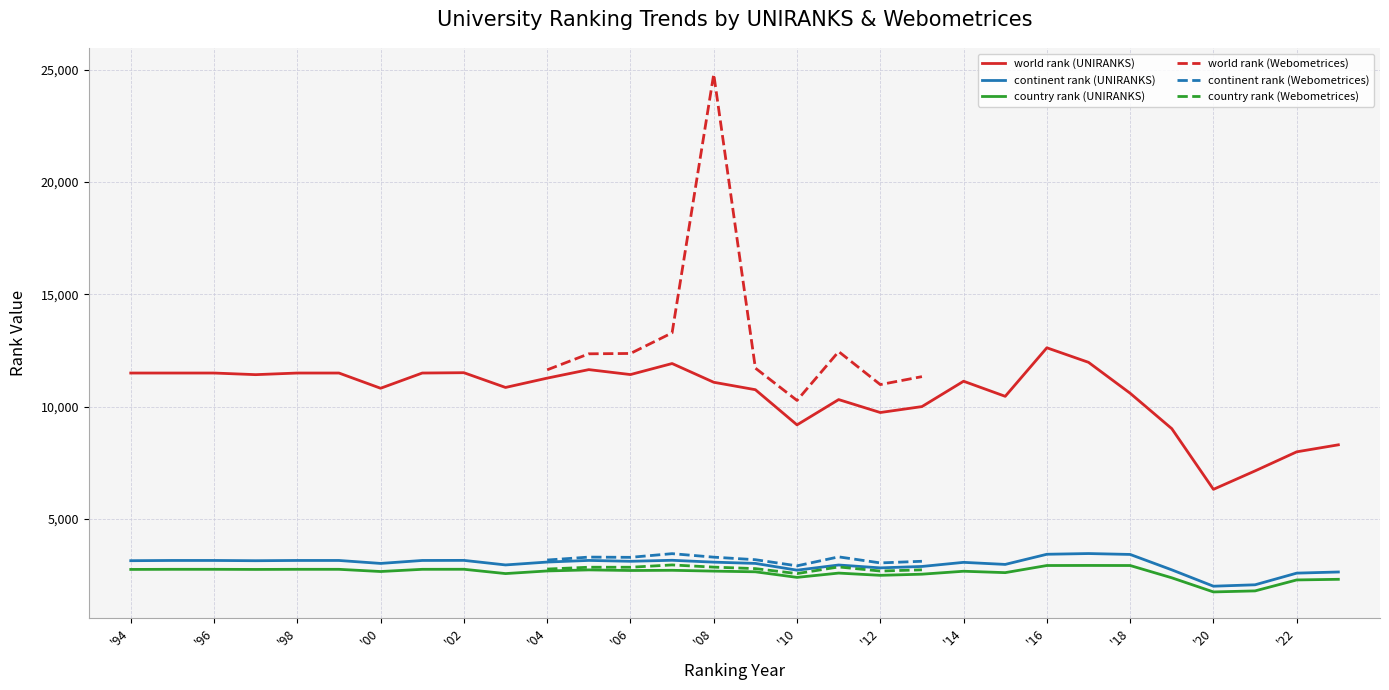

How many data points in country rank are above 2731?

19